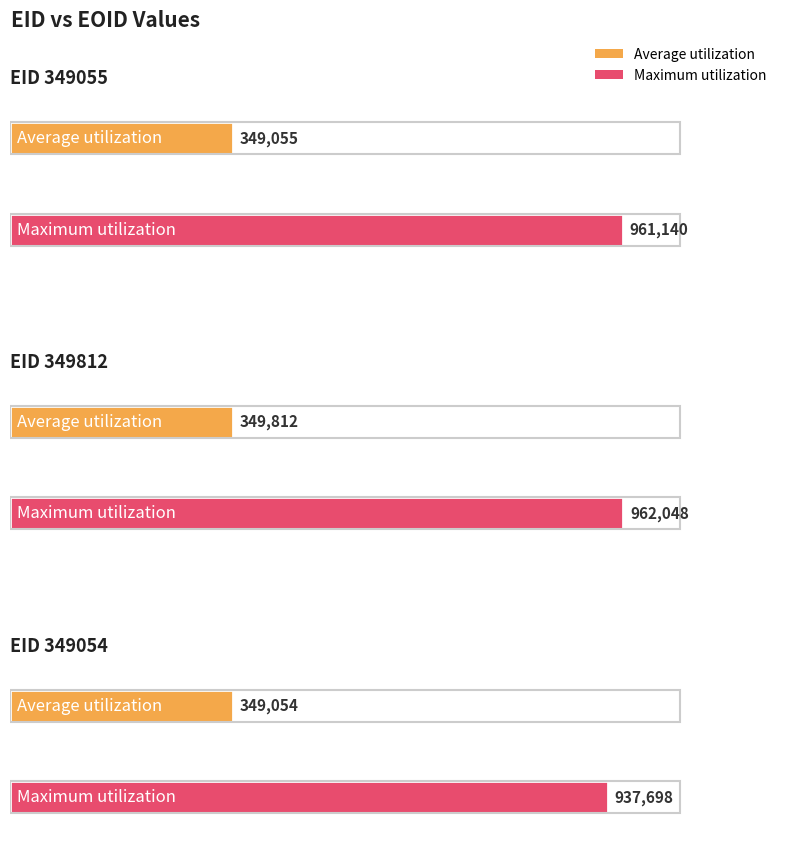

What is the label of the 3rd bar from the left?

EID 349054